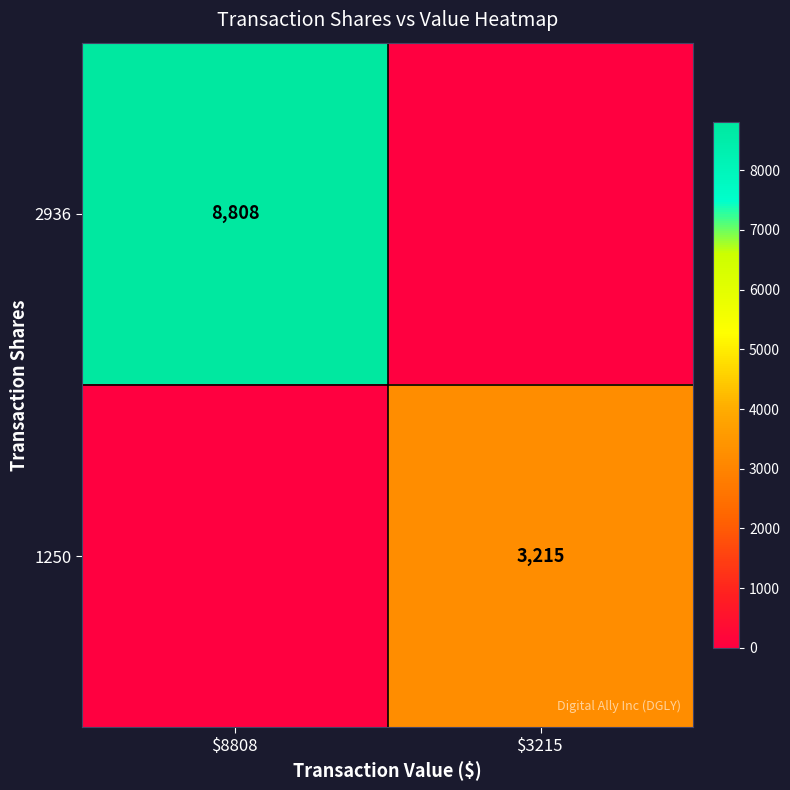

What is the spread (max minus min) of values at $3215?

3215